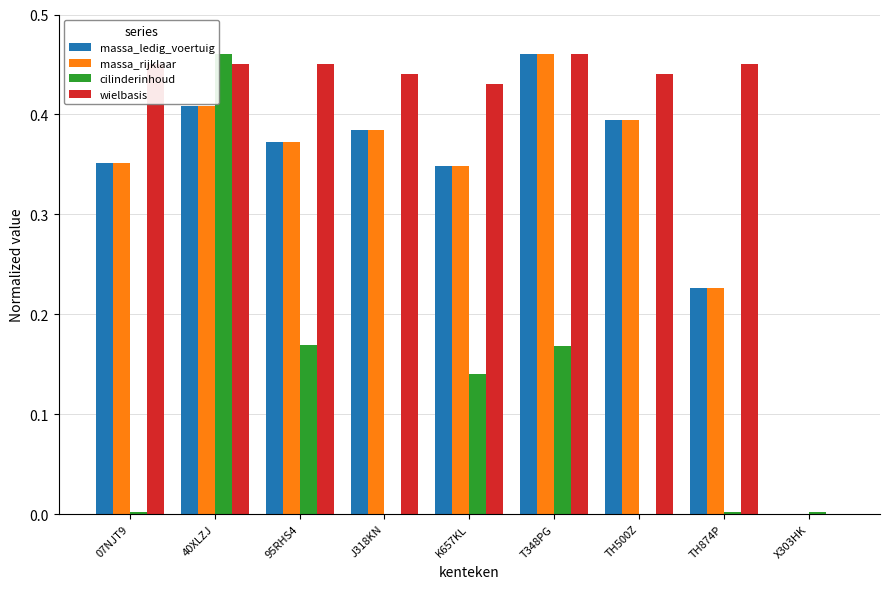

What is the sum of all massa_rijklaar values?

2.9